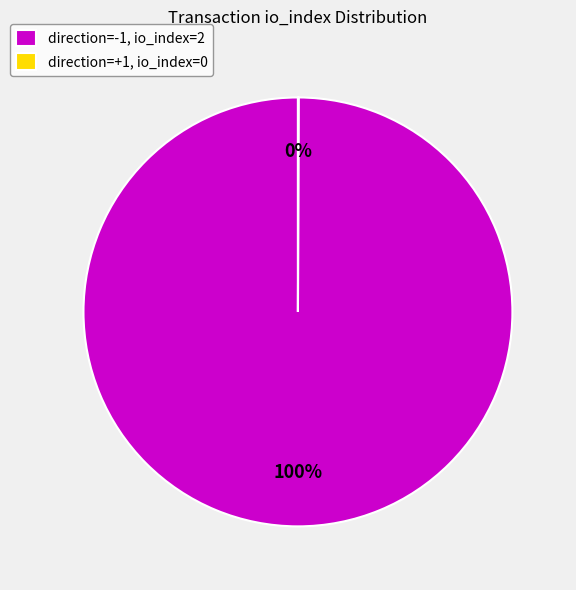

Is there a majority slice in this chart?

Yes